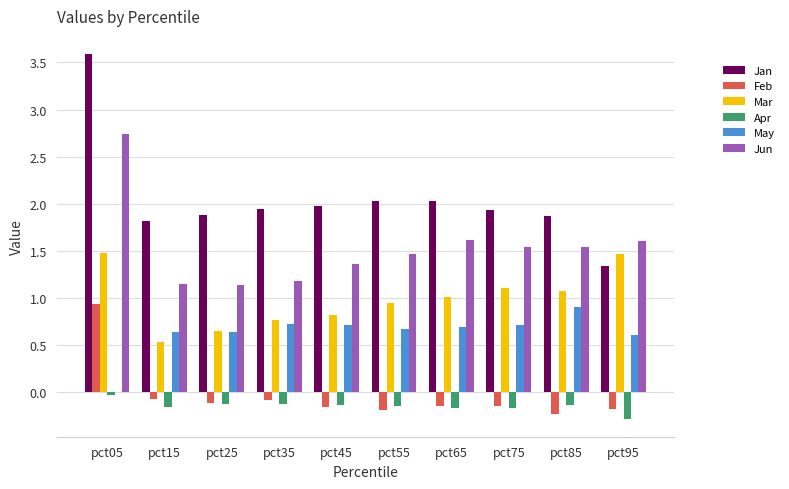

Which series changed the most between pct25 and pct65?

Jun